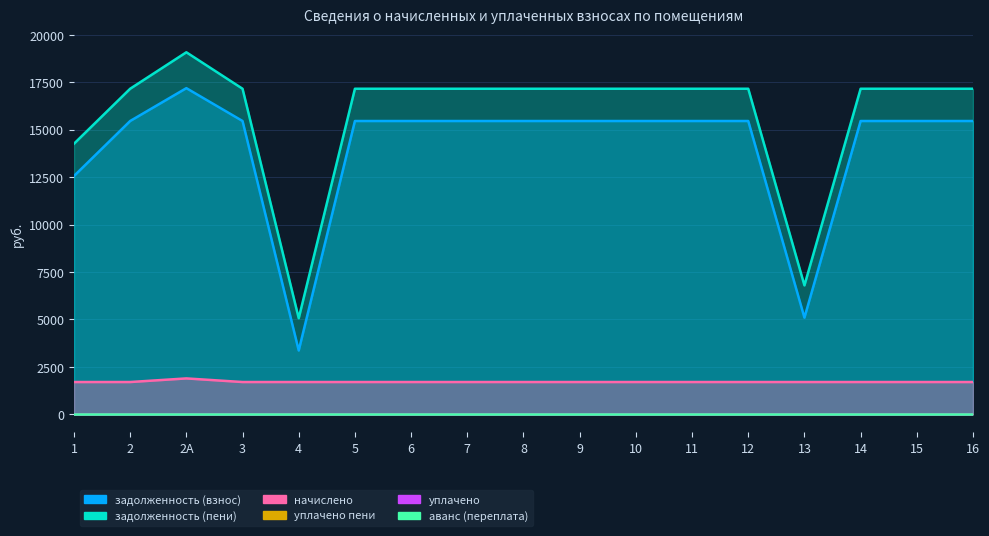

Is it true that задолженность (взнос) equals 25755.1 at 16?

False